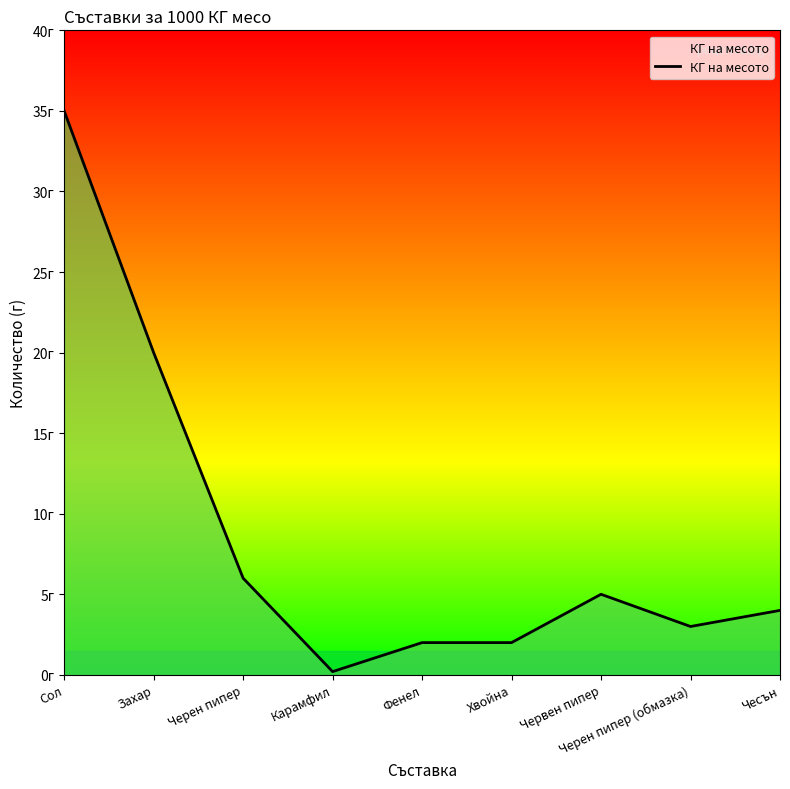

Read the value at Карамфил.

0.2